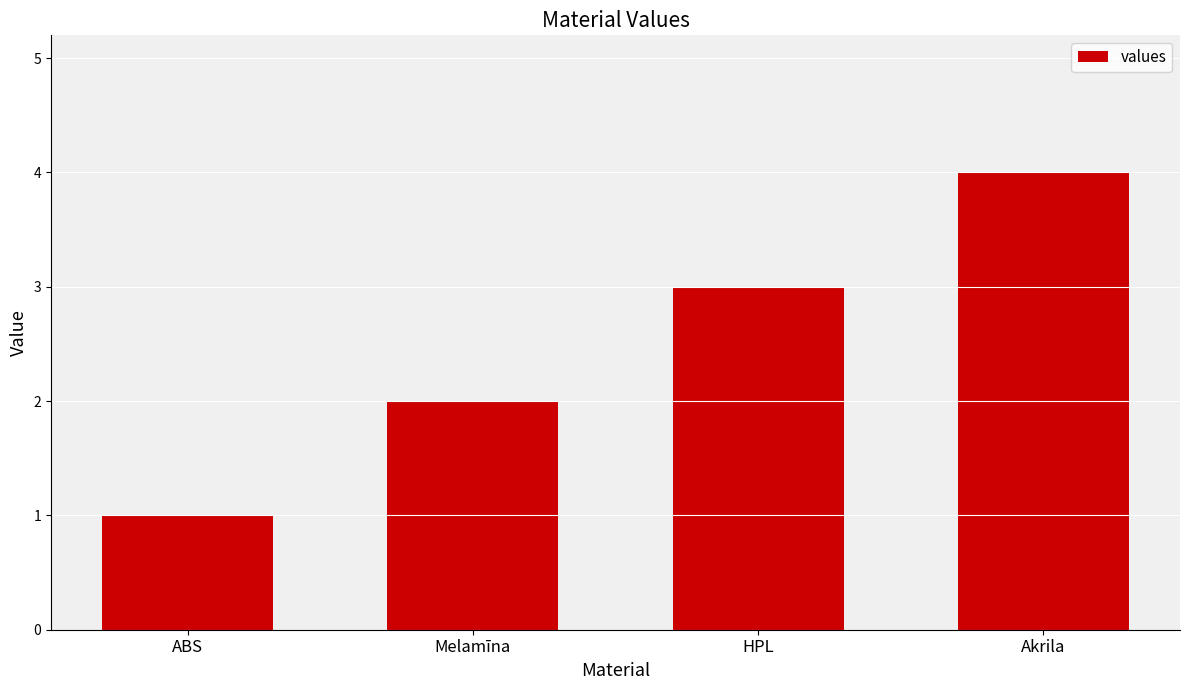

What is the label of the 4th bar from the right?

ABS